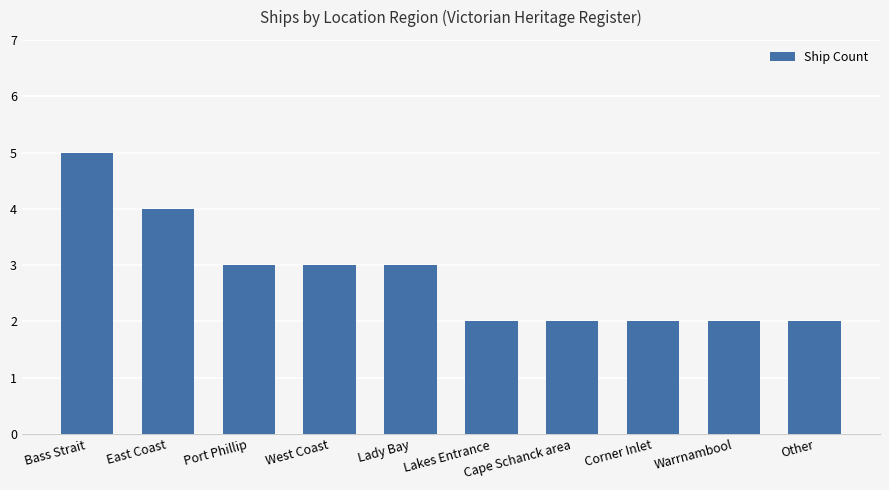

True or false: the data shows 3 at Port Phillip.

True